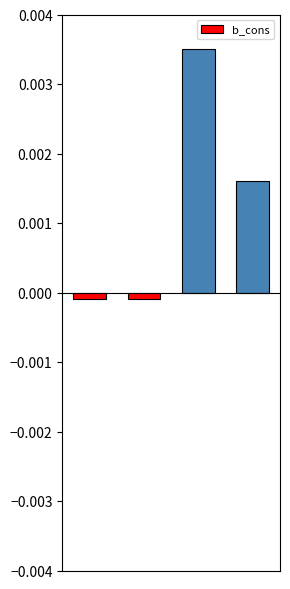

How many values are above zero?

2